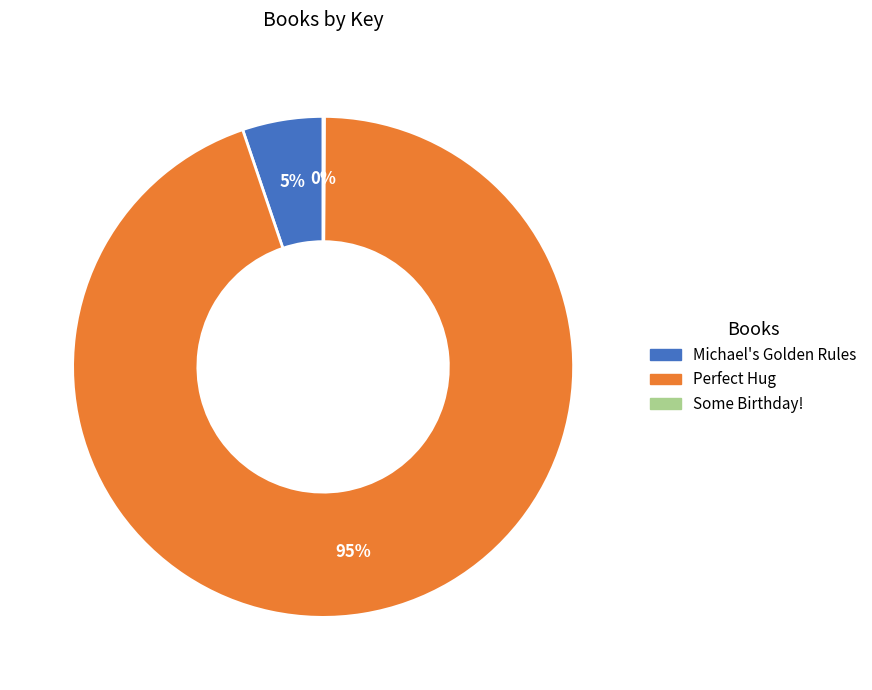

To the nearest percent, what is the difference between the largest and smallest slice percentages?

95%